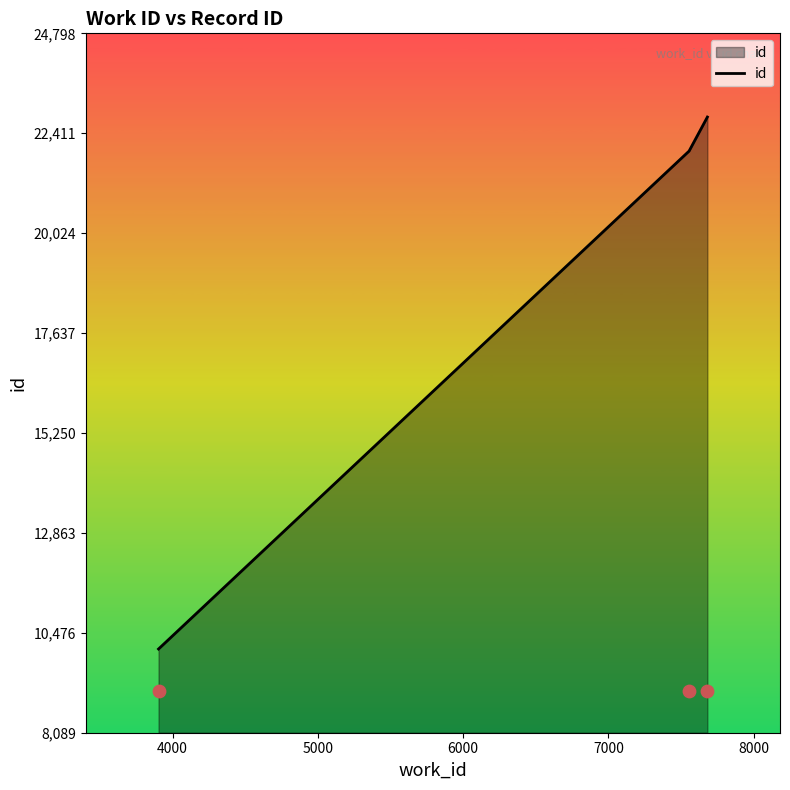

What is the lowest value of the id series?

10089